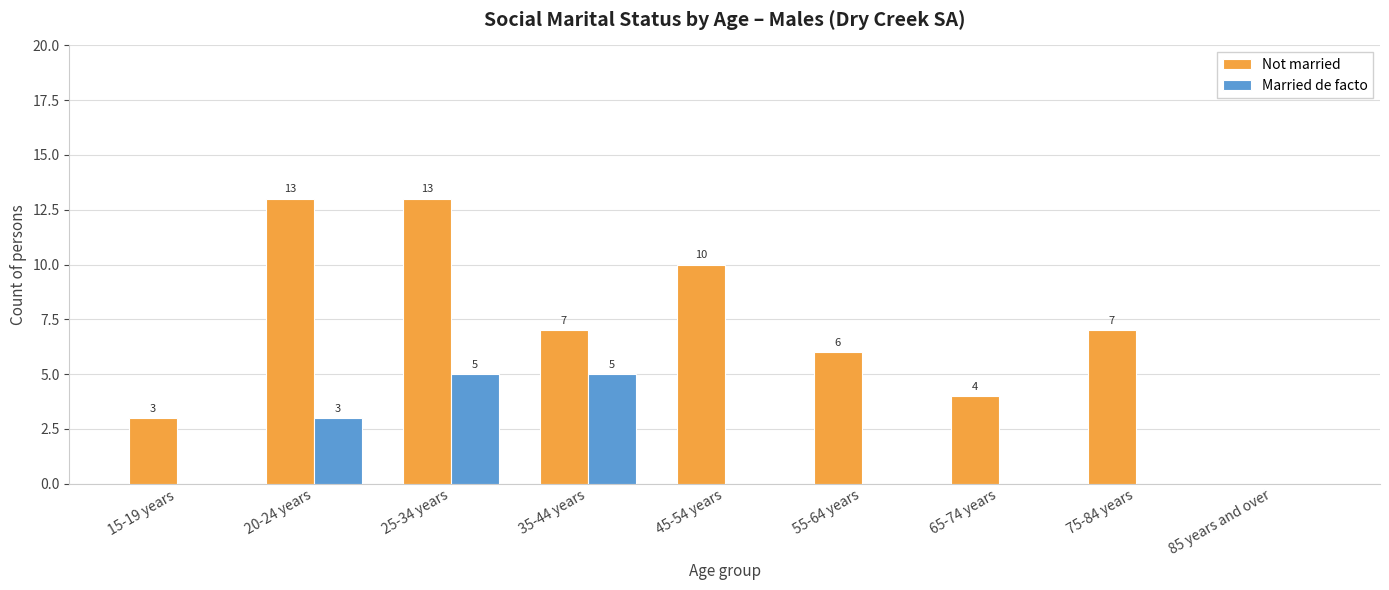

What are all the series names shown in the legend?

Not married, Married de facto